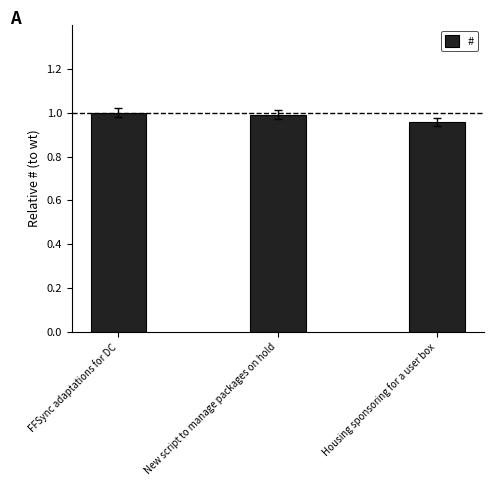

Which label corresponds to the smallest value in the chart?

Housing sponsoring for a user box